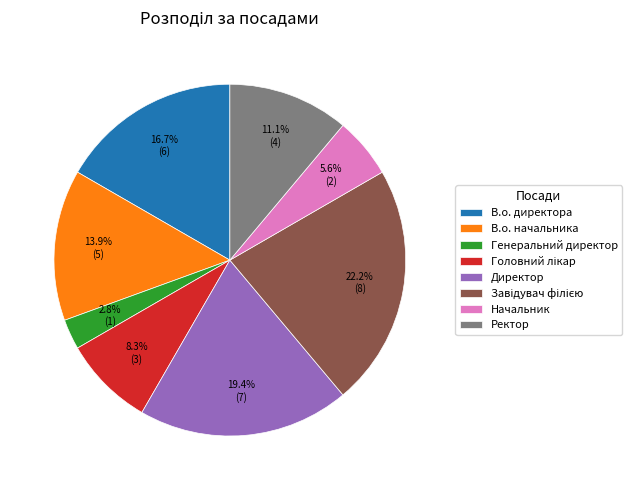

Is there a majority slice in this chart?

No